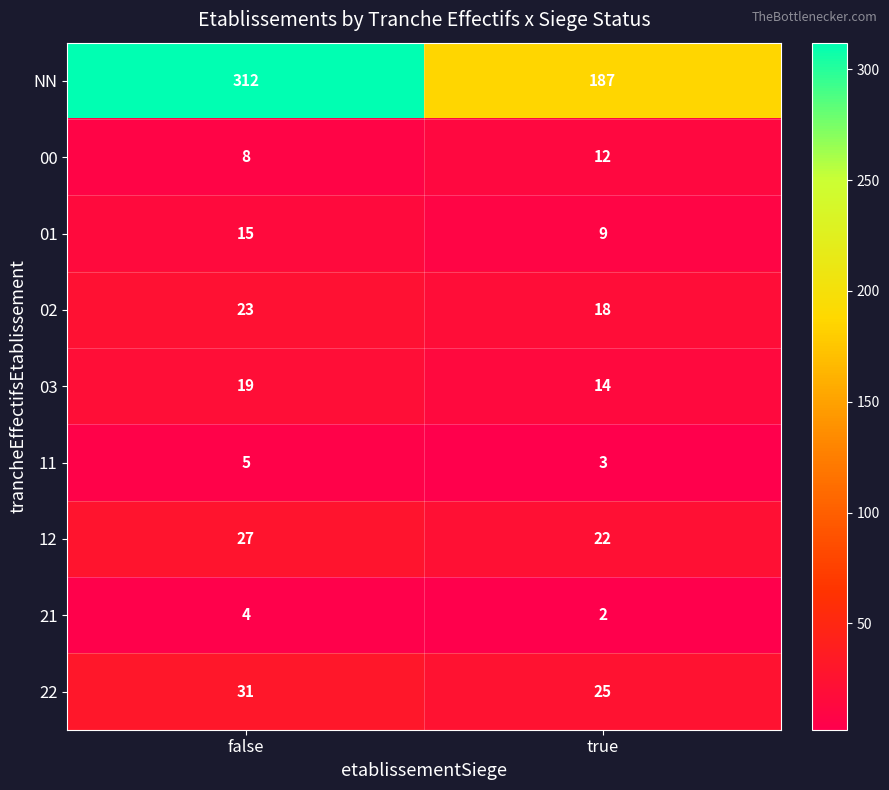

Between false and true, which series saw the biggest shift?

NN